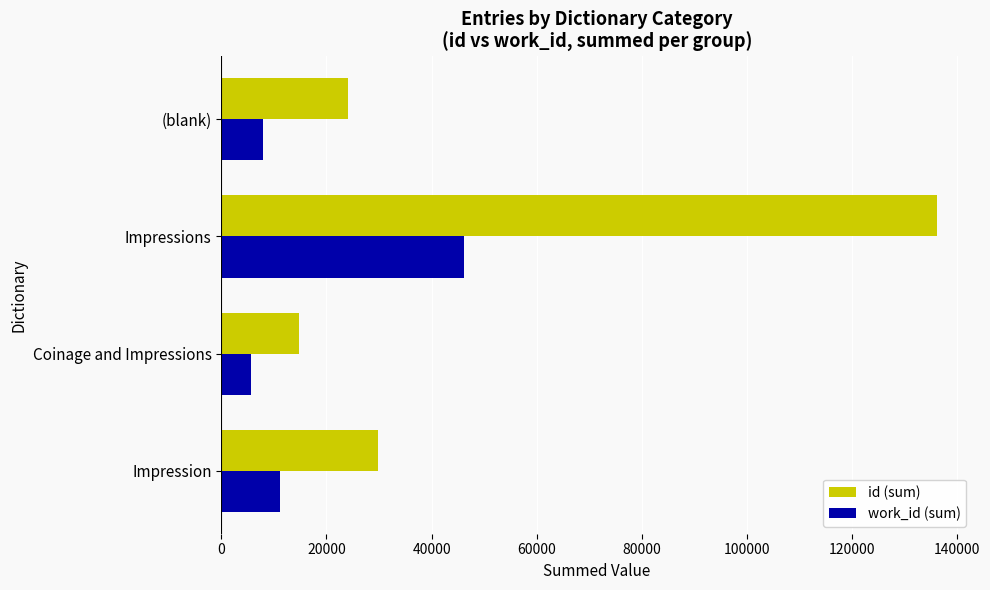

What is the sum of the id (sum) values at Impression and Impressions?

166052